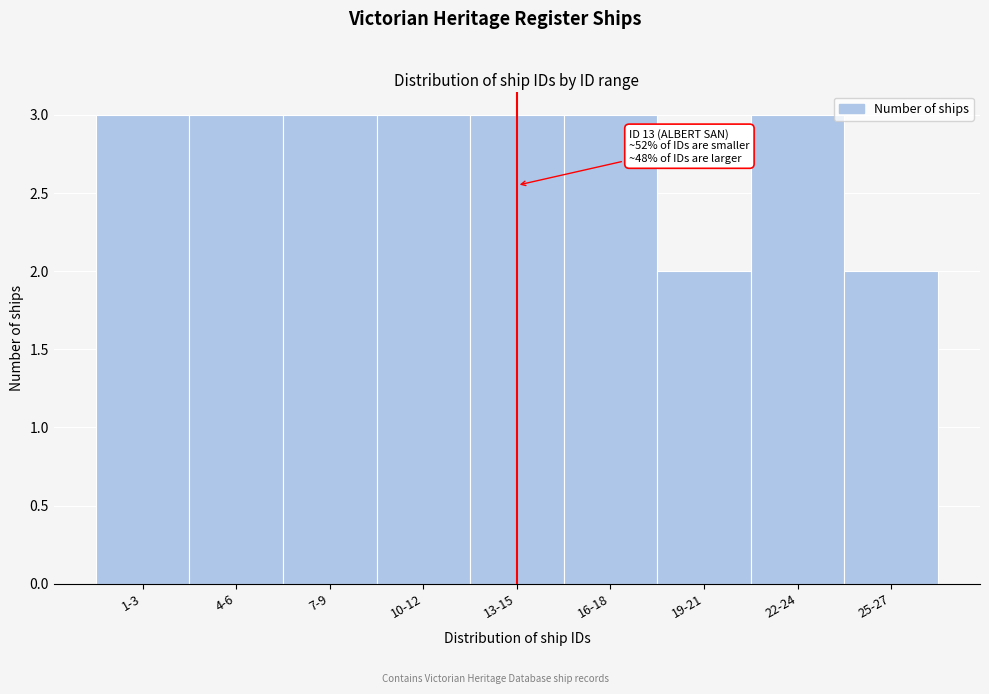

Reading left to right, what are all the values shown in this chart?

1-3=3	4-6=3	7-9=3	10-12=3	13-15=3	16-18=3	19-21=2	22-24=3	25-27=2